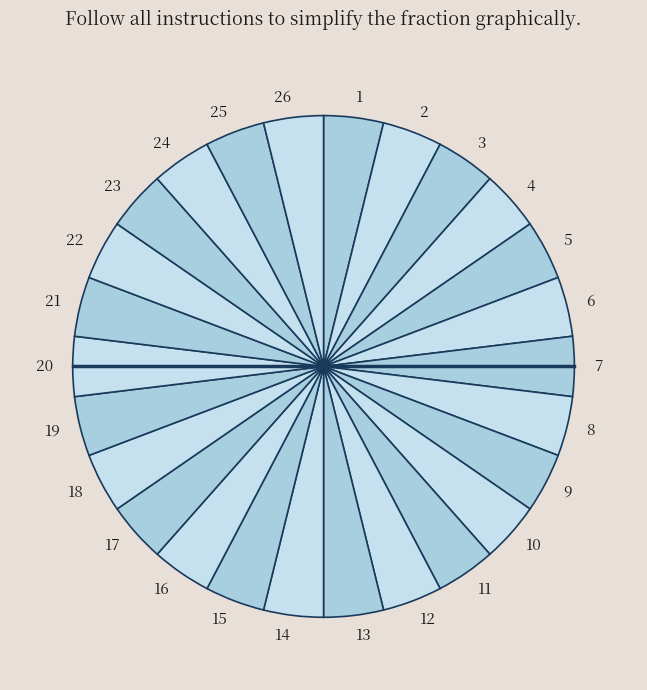

What is the ratio of the value at 4 to the value at 15?

1.0